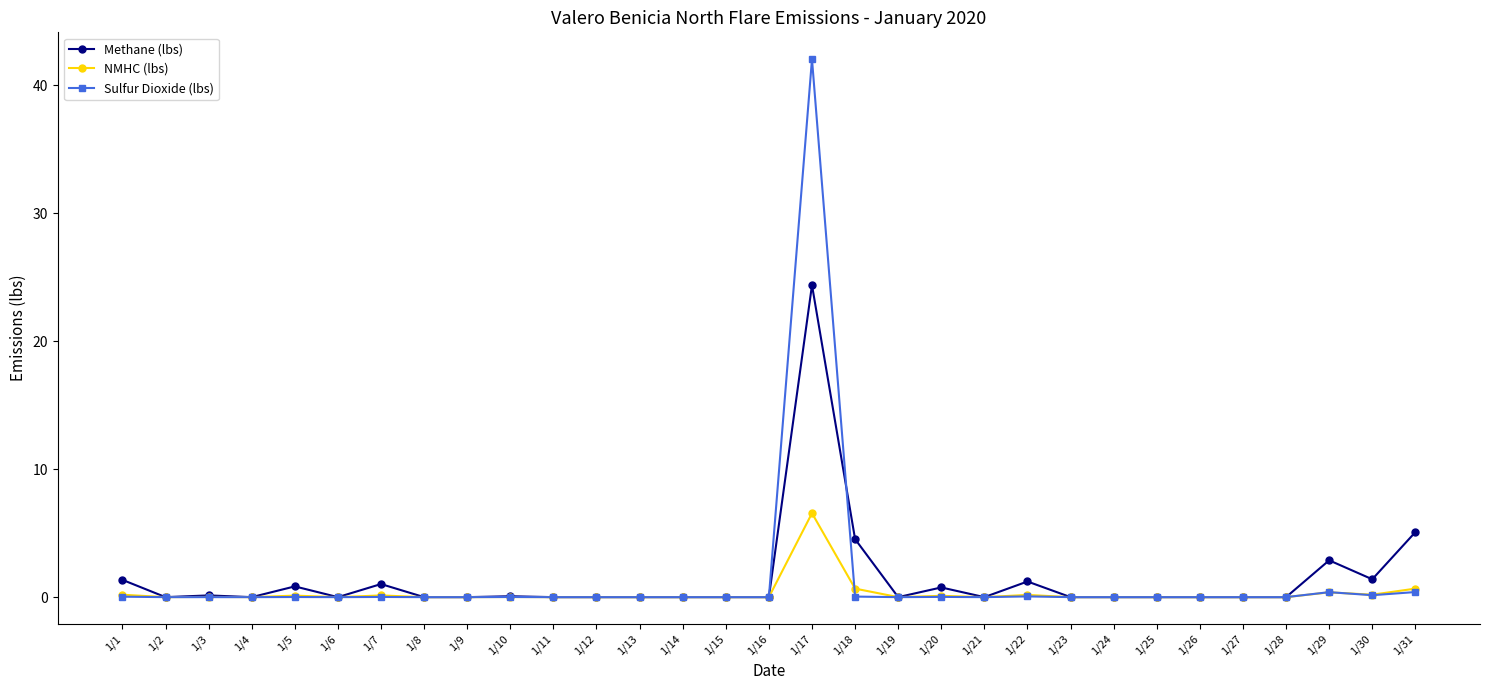

List the series in order of their peak value, highest first.

Sulfur Dioxide (lbs), Methane (lbs), NMHC (lbs)